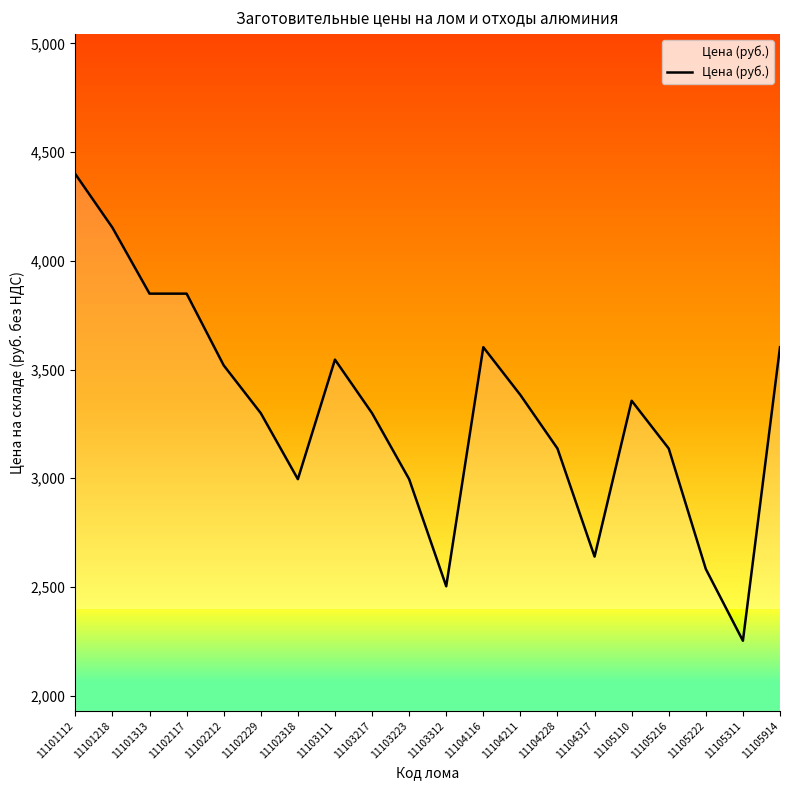

True or false: the data has more than 2 interior local peaks.

True